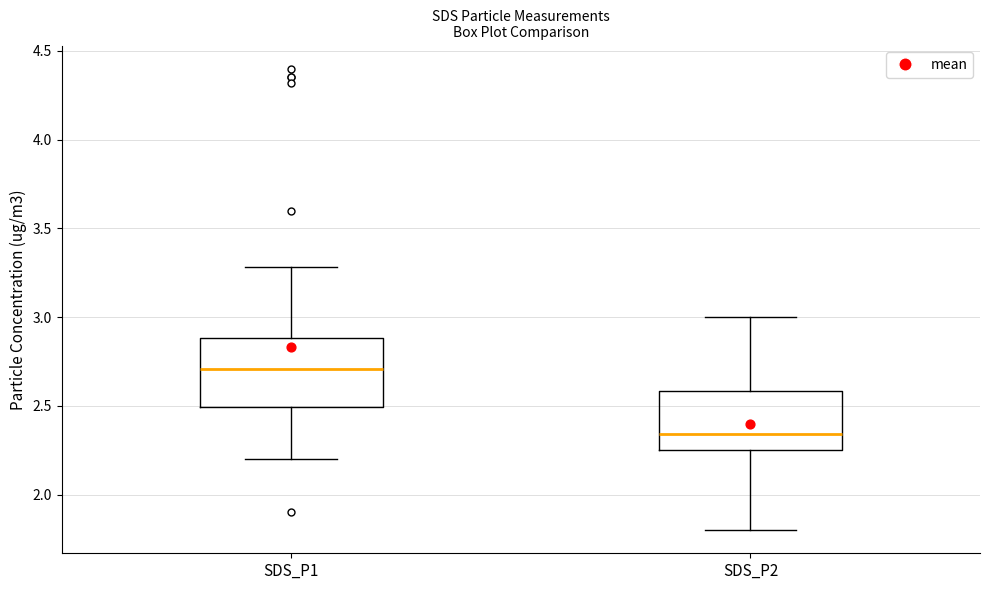

Which box has the highest median line?

SDS_P1